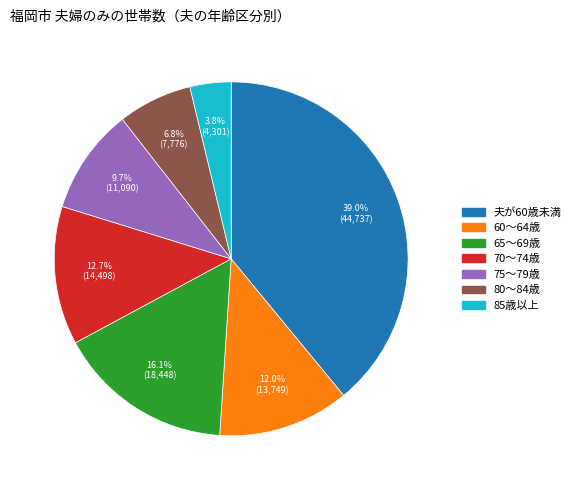

What is the ratio of the value at 75～79歳 to the value at 80～84歳?

1.4